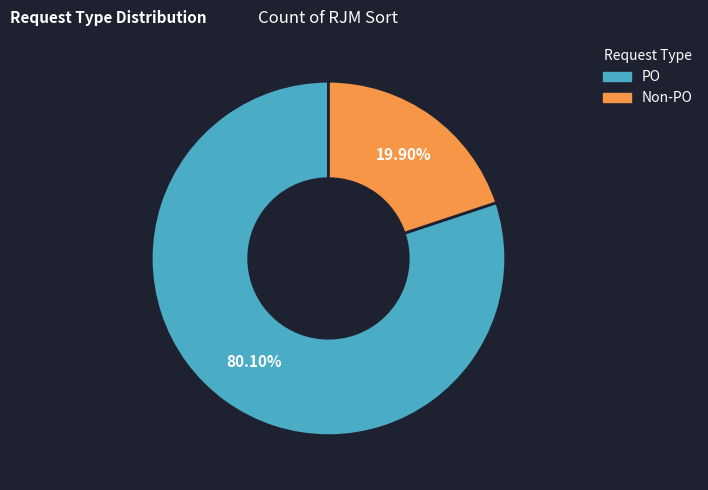

Between Non-PO and PO, which is larger?

PO